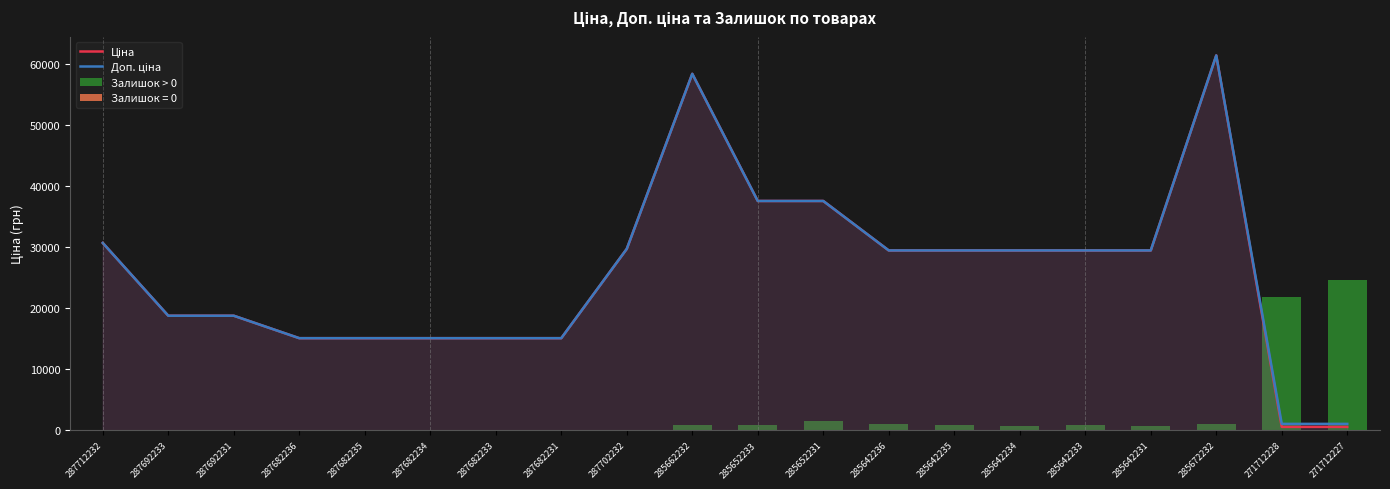

What is the label of the 6th bar from the left?

287682234